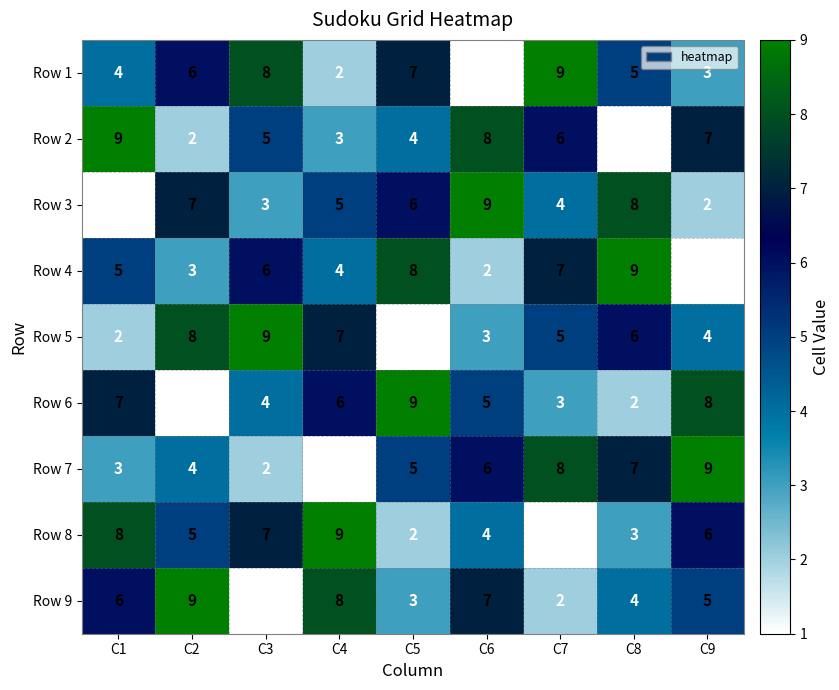

What is the difference between the Row 1 values at C1 and C6?

3